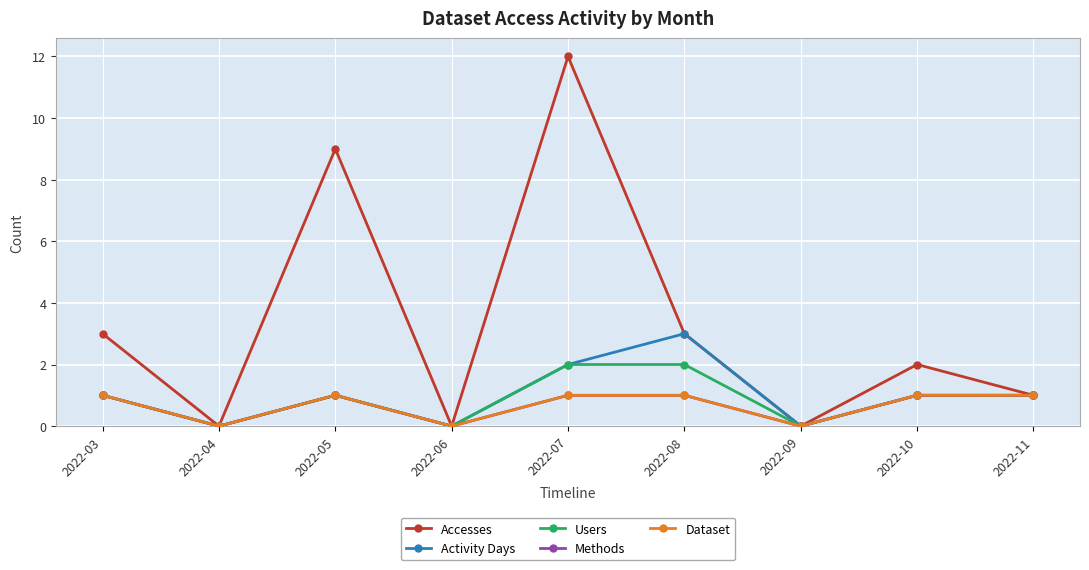

What is the value of the Accesses point at the 1st from the left?

3